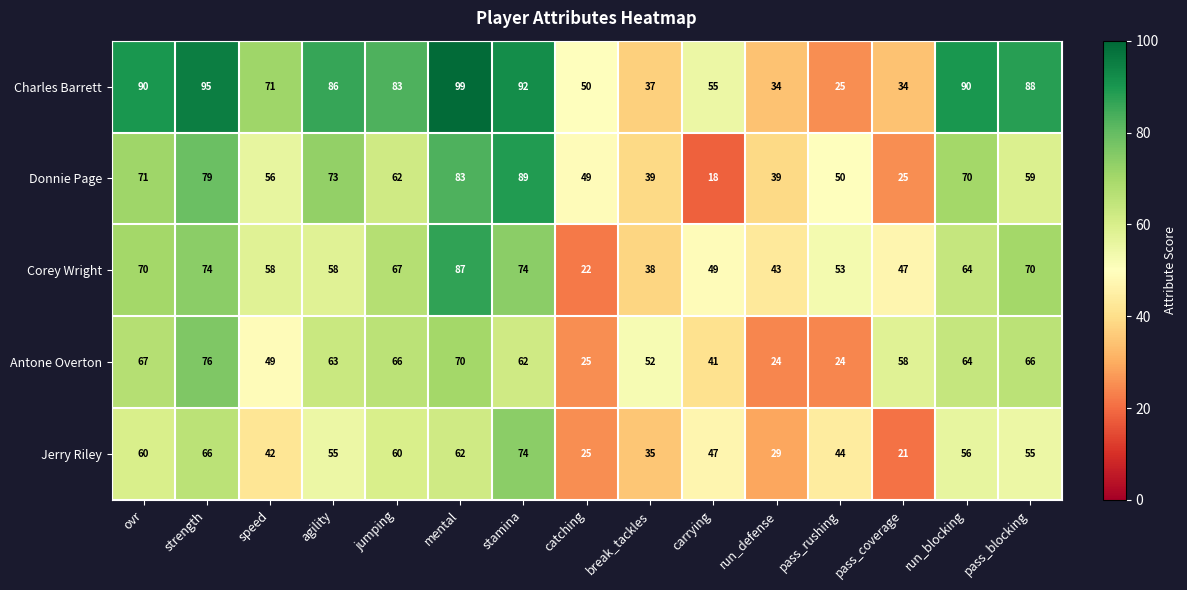

Rank the series by their maximum value, from highest to lowest.

Charles Barrett, Donnie Page, Corey Wright, Antone Overton, Jerry Riley